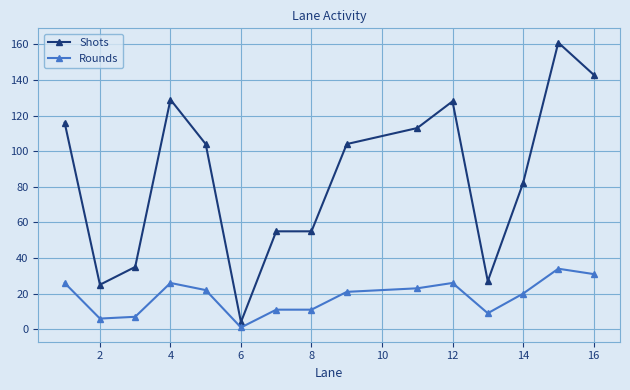

Rank the series by their maximum value, from lowest to highest.

Rounds, Shots